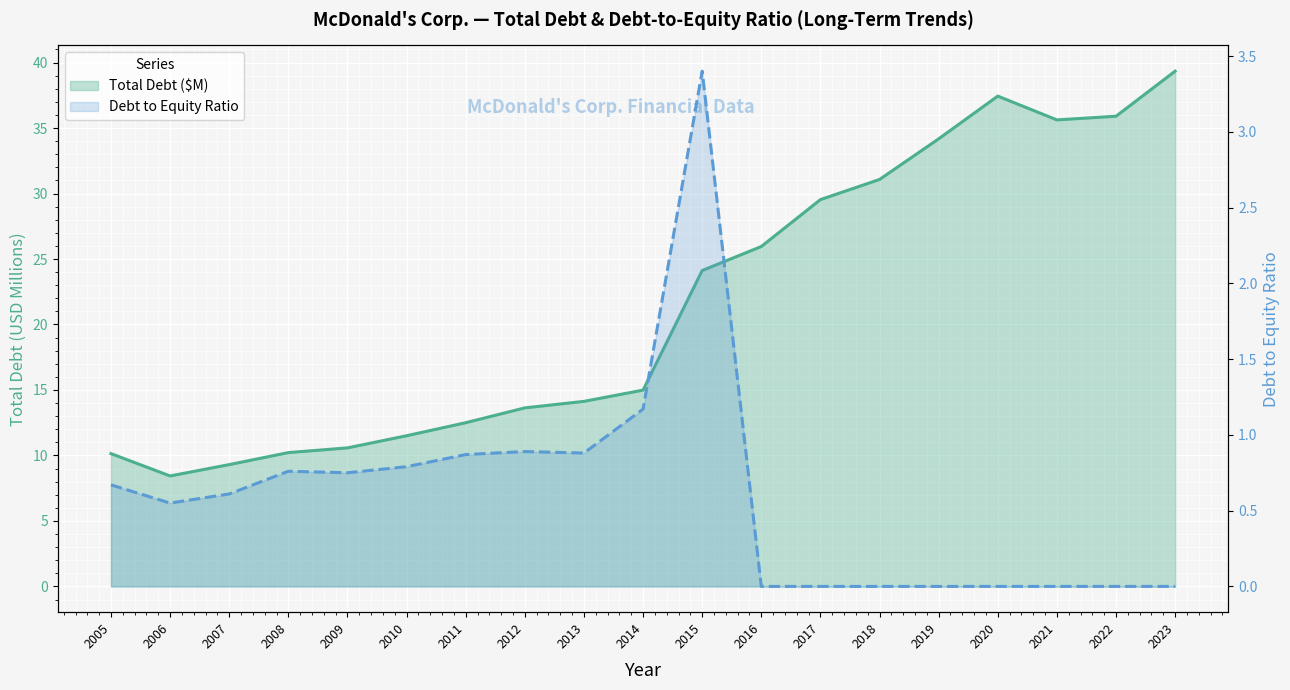

Where is the first local maximum for Debt to Equity Ratio?

2008